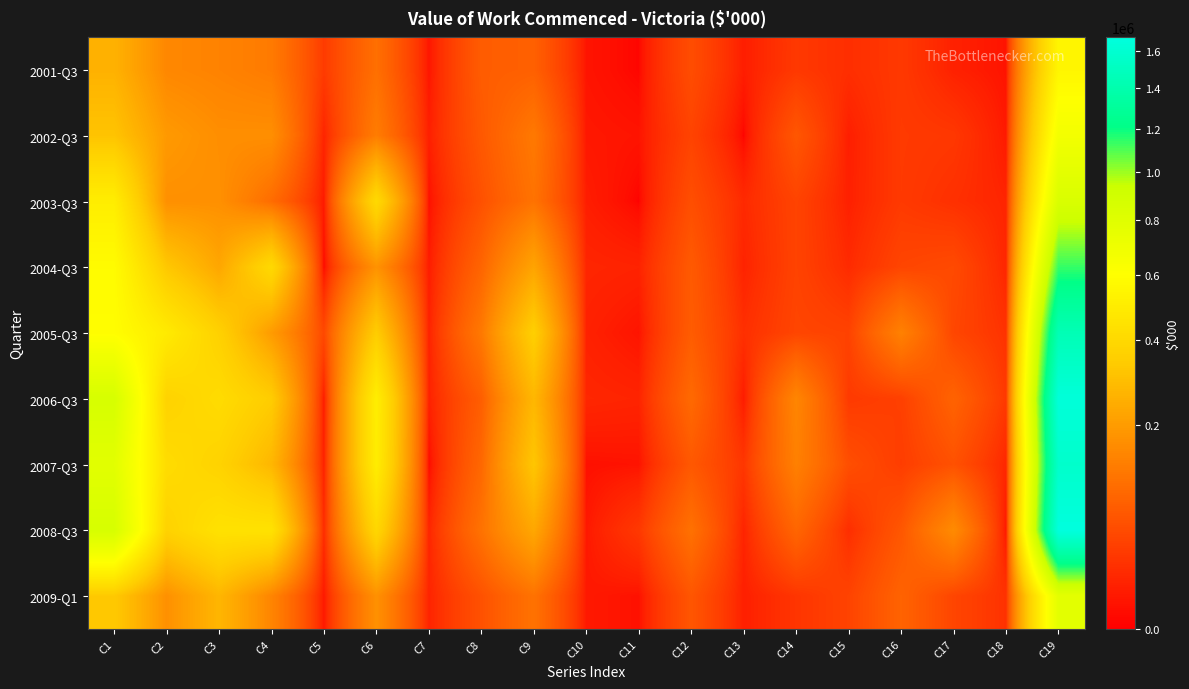

Reading right to left, transcribe all the data shown in this chart.

2001-Q3: C19=549510	C18=3287	C17=9164	C16=26803	C15=17864	C14=26577	C13=7251	C12=49207	C11=255	C10=3516	C9=76326	C8=70797	C7=3764	C6=102037	C5=28813	C4=123850	C3=140153	C2=150893	C1=258464
2002-Q3: C19=674312	C18=5544	C17=25607	C16=28311	C15=7806	C14=61837	C13=0	C12=37586	C11=3543	C10=4770	C9=120344	C8=65010	C7=8015	C6=127371	C5=10960	C4=167611	C3=166690	C2=193666	C1=313956
2003-Q3: C19=845075	C18=11267	C17=19188	C16=27856	C15=8758	C14=37633	C13=14516	C12=50989	C11=0	C10=7318	C9=108311	C8=54294	C7=2079	C6=401413	C5=5333	C4=96119	C3=170208	C2=169923	C1=504944
2004-Q3: C19=1136897	C18=12140	C17=45672	C16=39561	C15=15224	C14=37371	C13=10379	C12=67046	C11=10341	C10=11933	C9=220371	C8=83784	C7=6422	C6=175478	C5=0	C4=401174	C3=227393	C2=326429	C1=583074
2005-Q3: C19=1446876	C18=21058	C17=40784	C16=136468	C15=36790	C14=40021	C13=18526	C12=70304	C11=3471	C10=9386	C9=355567	C8=120106	C7=9563	C6=344068	C5=43268	C4=197495	C3=363952	C2=488530	C1=594394
2006-Q3: C19=1650827	C18=26876	C17=80899	C16=33746	C15=27764	C14=146620	C13=6361	C12=91932	C11=11043	C10=12615	C9=274045	C8=72839	C7=9108	C6=506441	C5=5952	C4=344586	C3=414199	C2=370542	C1=866086
2007-Q3: C19=1570878	C18=12550	C17=54590	C16=30885	C15=50951	C14=134537	C13=24521	C12=64000	C11=3184	C10=2325	C9=321477	C8=88415	C7=443	C6=500983	C5=8847	C4=273170	C3=372035	C2=415400	C1=783443
2008-Q3: C19=1676860	C18=4424	C17=158832	C16=62207	C15=17456	C14=84915	C13=10885	C12=105348	C11=26378	C10=5168	C9=229904	C8=107513	C7=11587	C6=389557	C5=15754	C4=446931	C3=444067	C2=368963	C1=863830
2009-Q1: C19=774873	C18=20594	C17=39781	C16=80873	C15=37510	C14=23326	C13=8223	C12=61112	C11=2715	C10=5415	C9=107876	C8=55026	C7=10718	C6=171790	C5=5012	C4=144903	C3=271419	C2=171031	C1=332423